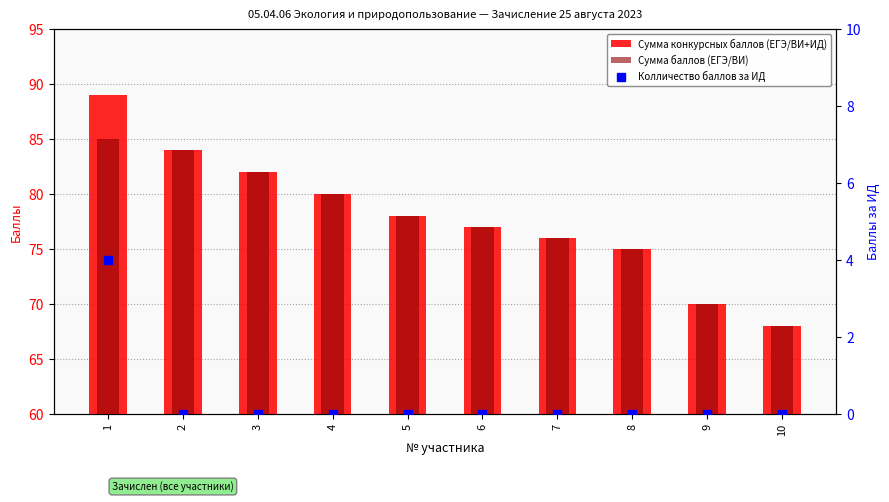

Is the value of Колличество баллов за ИД at 6 greater than the value of Сумма баллов (ЕГЭ/ВИ) at 5?

No